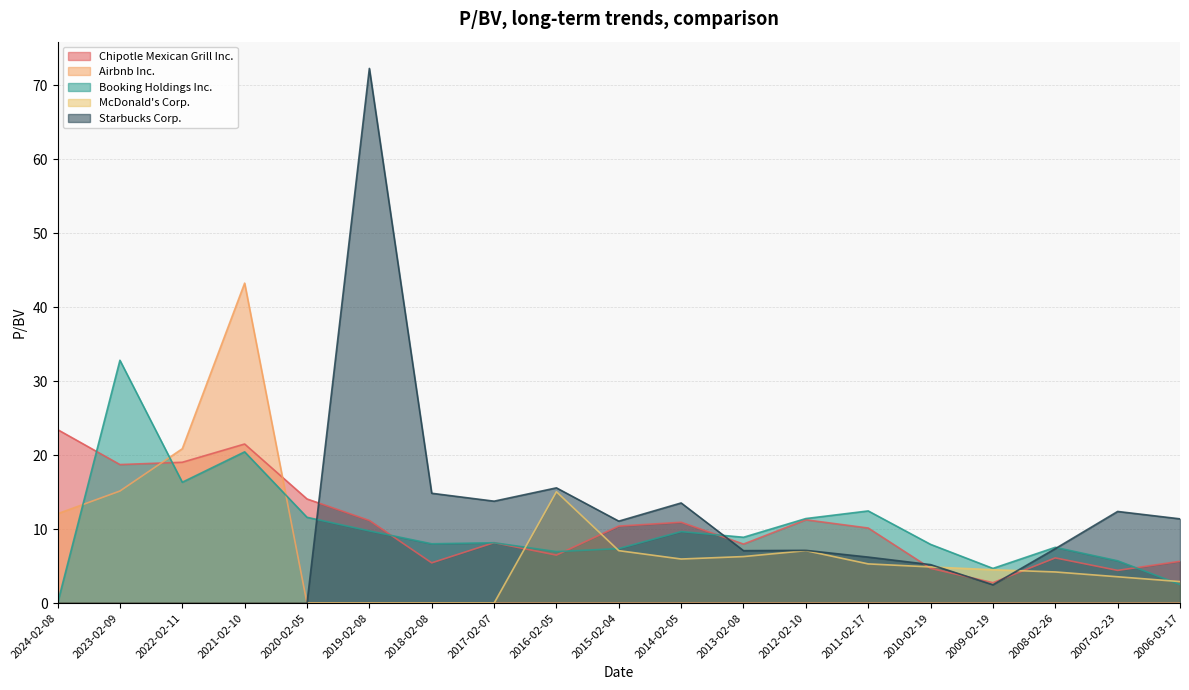

Rank the series at 2007-02-23 from lowest to highest value.

Airbnb Inc., McDonald's Corp., Chipotle Mexican Grill Inc., Booking Holdings Inc., Starbucks Corp.